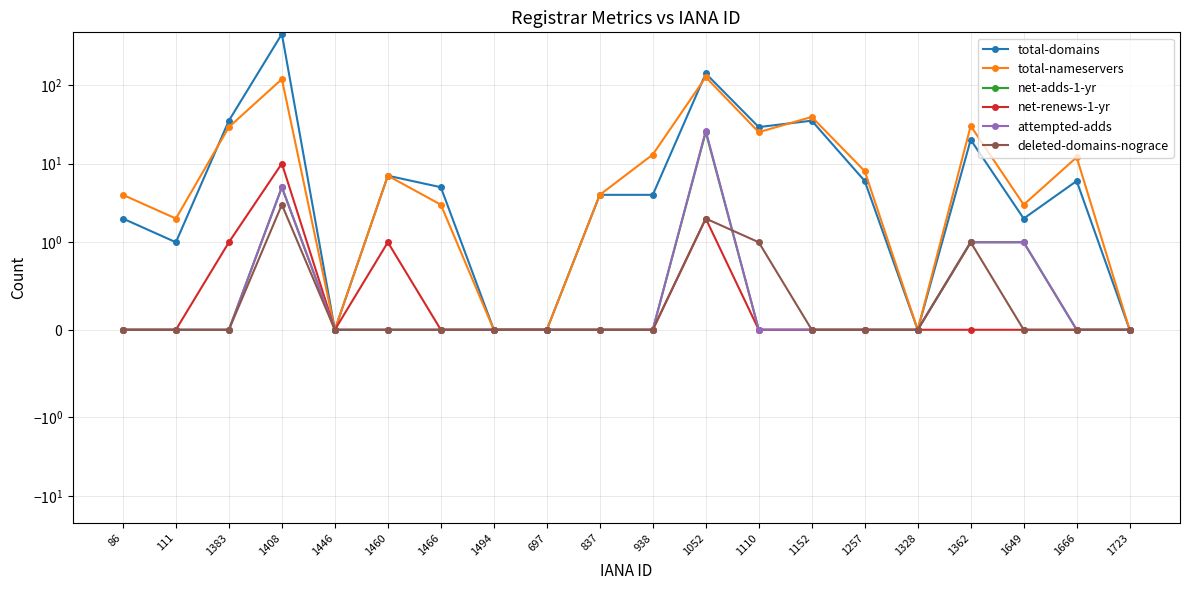

At how many categories does at least one series exceed 136?

2